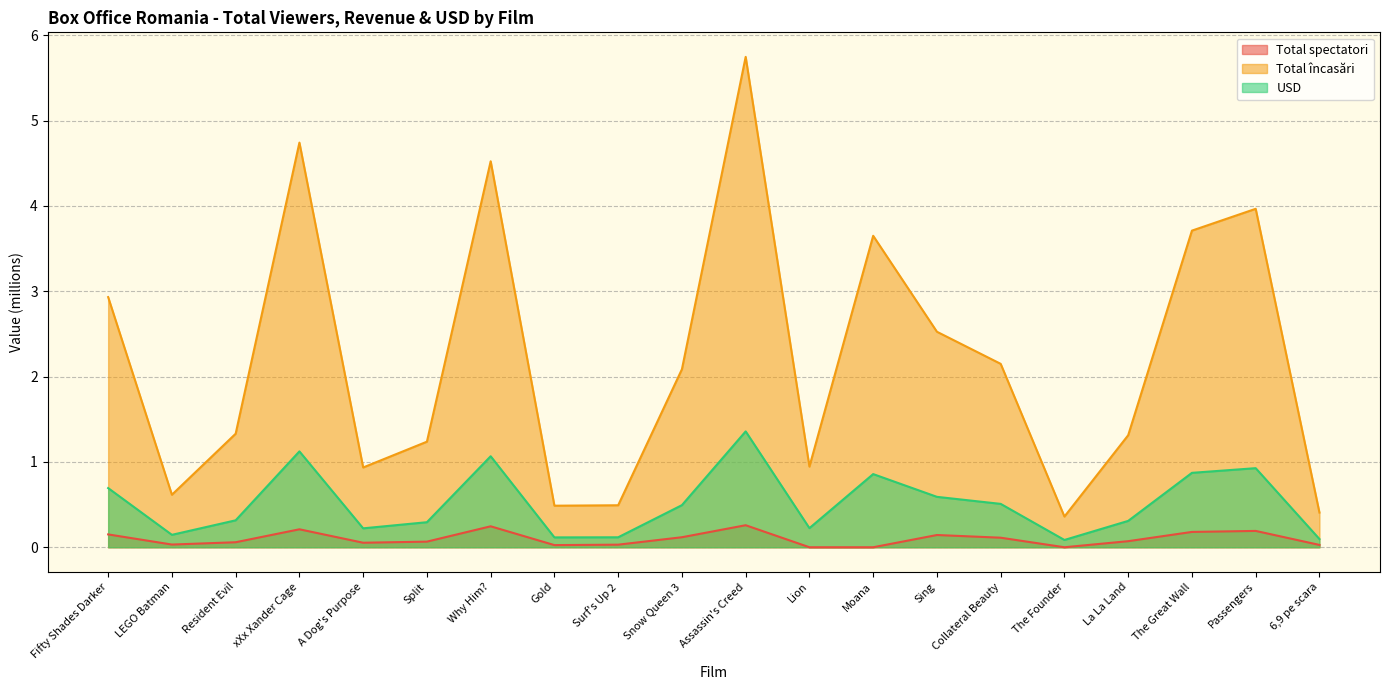

True or false: Total spectatori and Total încasări cross at least once.

False